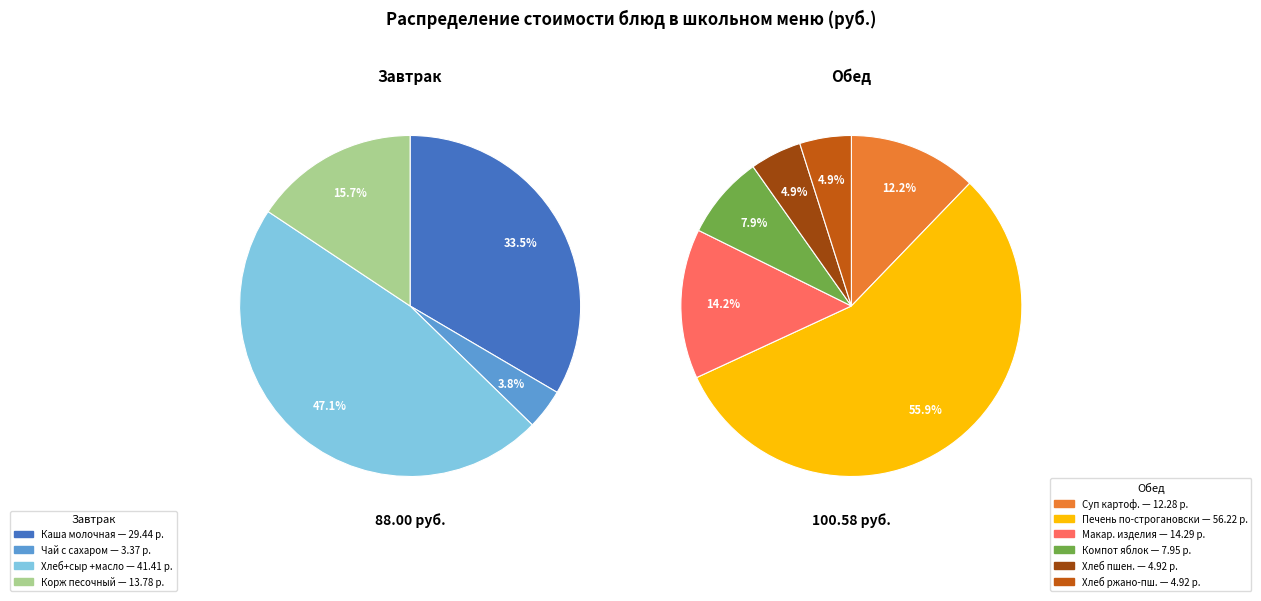

What is the smallest slice in the pie chart?

Чай с сахаром